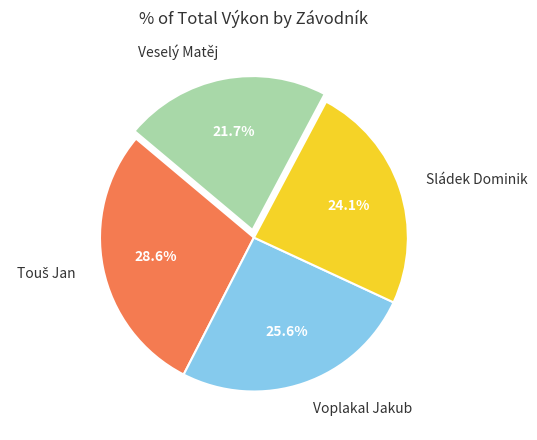

Count the number of slices in the pie.

4